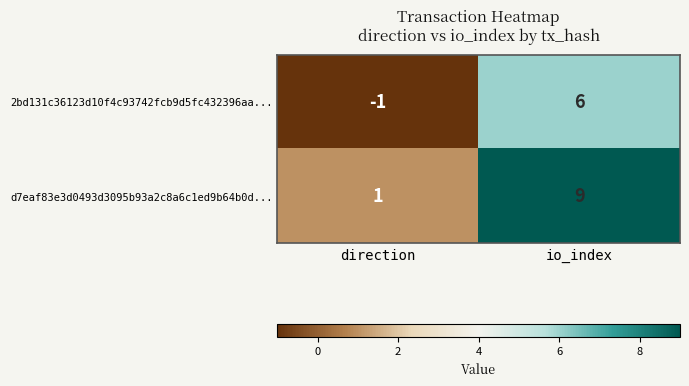

Which category has the highest value across all series?

io_index